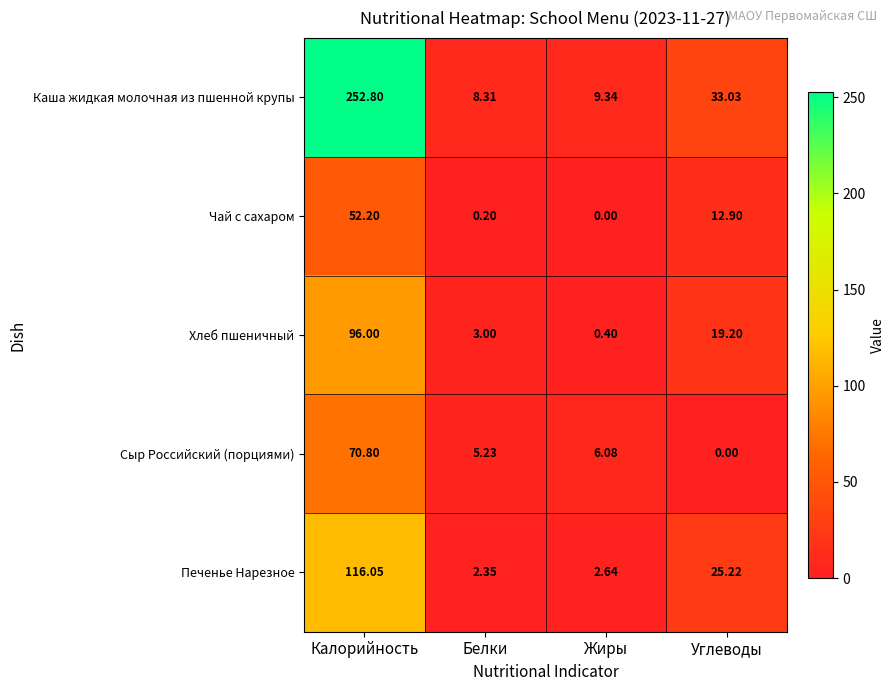

List the series in order of their peak value, lowest first.

Чай с сахаром, Сыр Российский (порциями), Хлеб пшеничный, Печенье Нарезное, Каша жидкая молочная из пшенной крупы